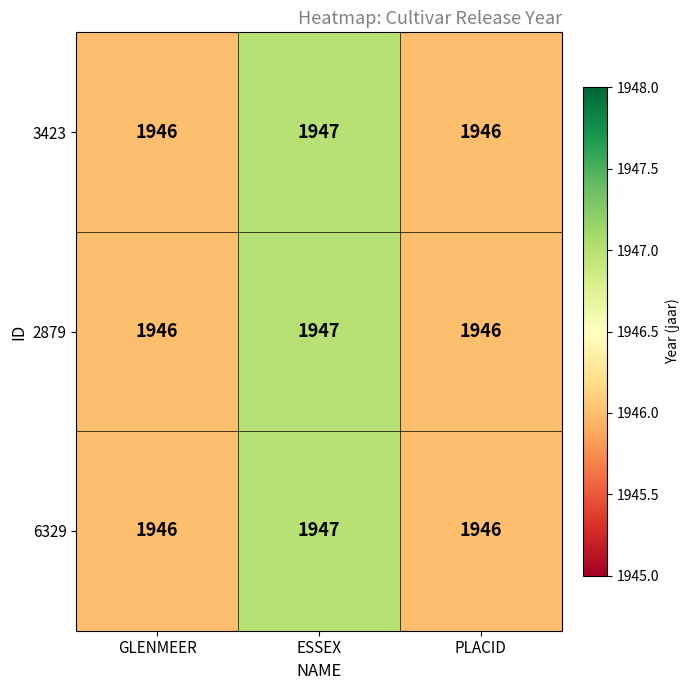

What is the sum of all 2879 values?

5839